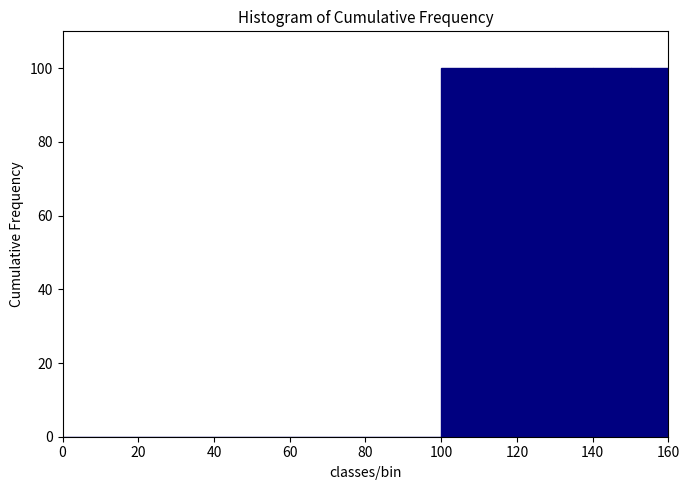

How tall is the bar that spans 150 to 160 on the x-axis? The values are not printed on the chart, so give them approximately, as read against the axis.

100